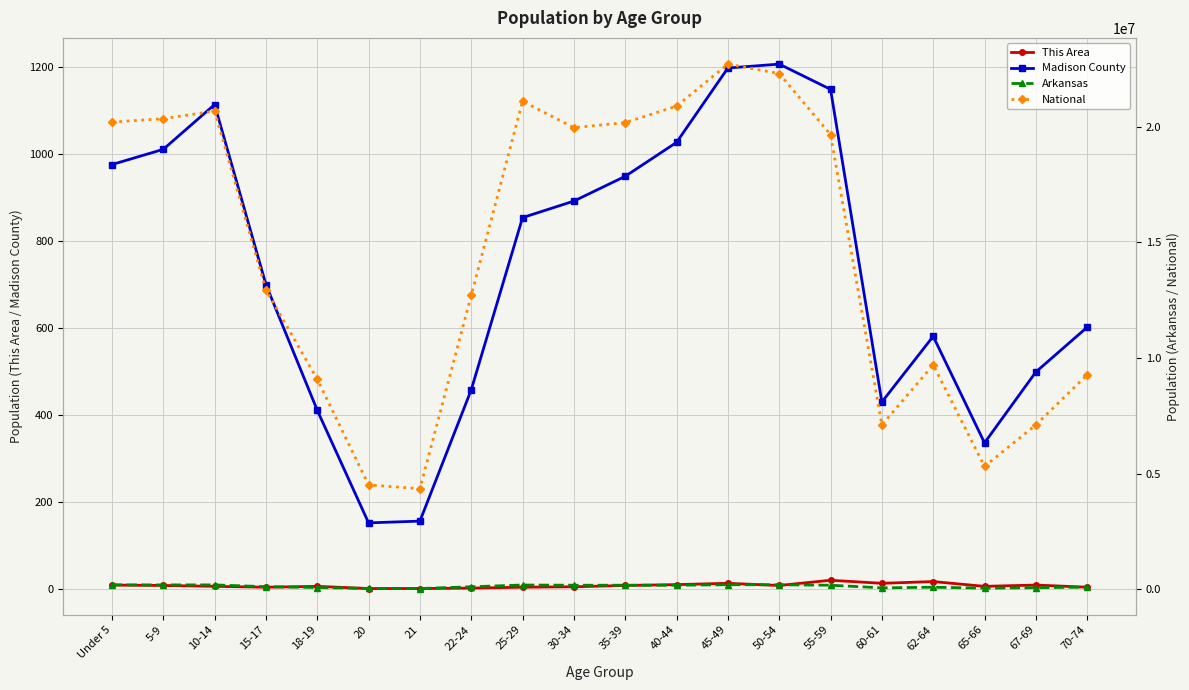

The value of National at 20 is 7853141. True or false?

False